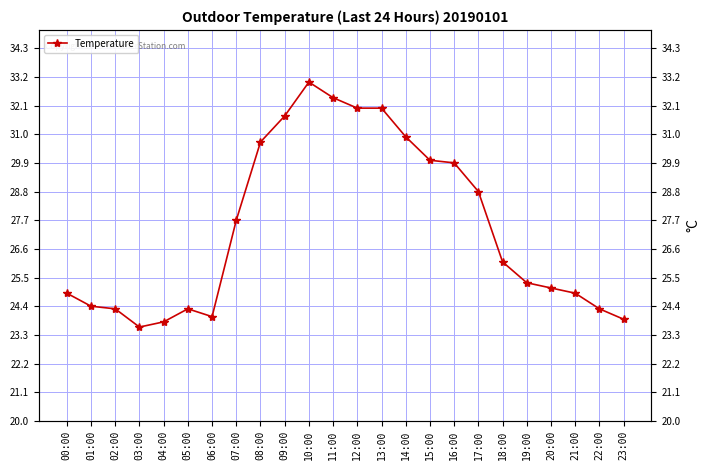

List the labels in order of value, largest first.

10:00, 11:00, 12:00, 13:00, 09:00, 14:00, 08:00, 15:00, 16:00, 17:00, 07:00, 18:00, 19:00, 20:00, 00:00, 21:00, 01:00, 02:00, 05:00, 22:00, 06:00, 23:00, 04:00, 03:00